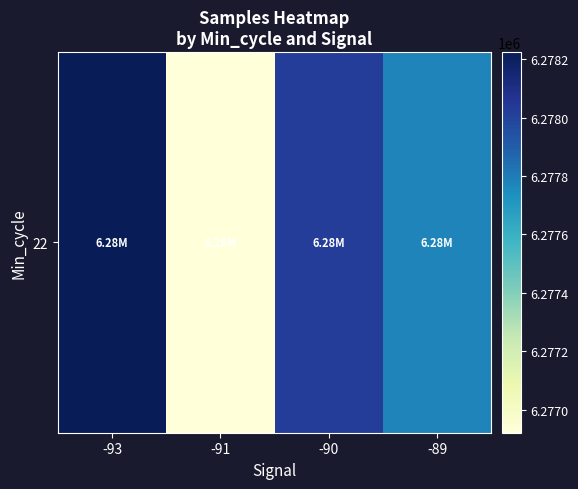

At which category does the chart reach its peak across all series?

-93